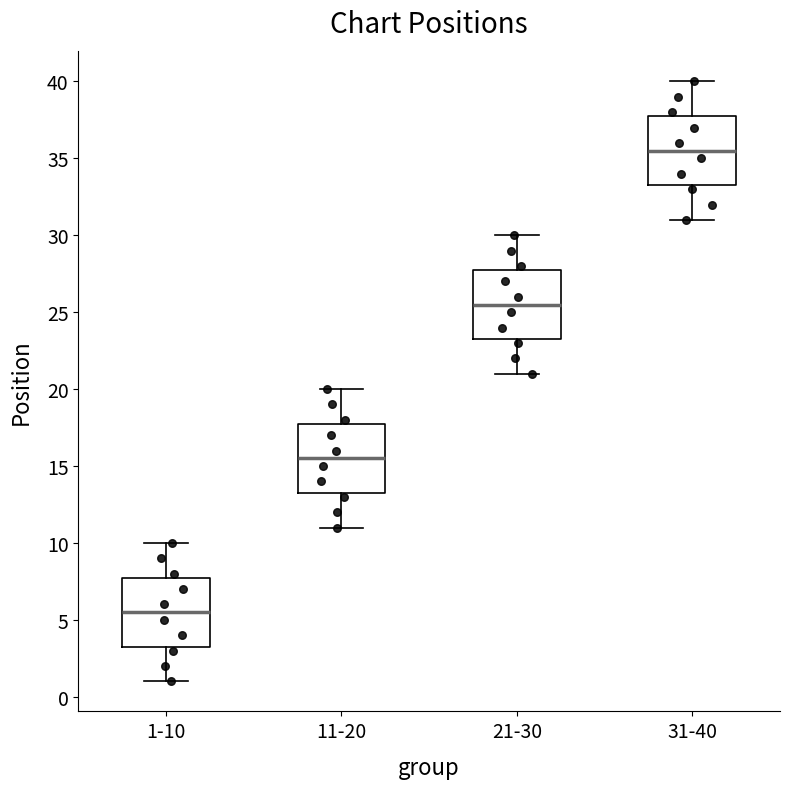

Reading left to right, read every box against the y-axis: the position of its median line, the range the box covers, and the ends of its whiskers. The values are not printed on the chart, so give them approximately, as read against the axis.

1-10: median 5.5, box 3.5 to 8.0, whiskers 1.0 to 10.0
11-20: median 15.5, box 13.5 to 18.0, whiskers 11.0 to 20.0
21-30: median 25.5, box 23.5 to 28.0, whiskers 21.0 to 30.0
31-40: median 35.5, box 33.5 to 38.0, whiskers 31.0 to 40.0